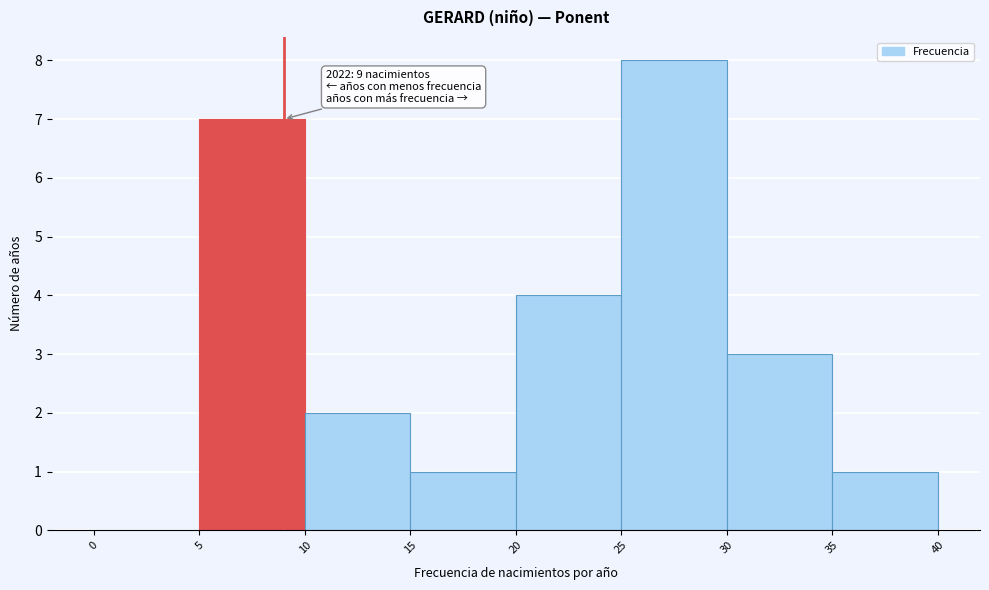

Which range on the x-axis has the tallest bar?

25 to 30